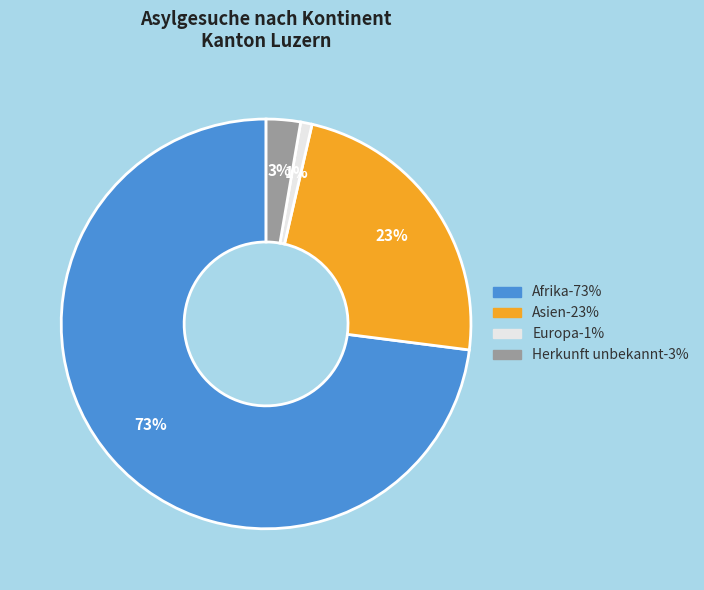

Does any single category account for the majority?

Yes